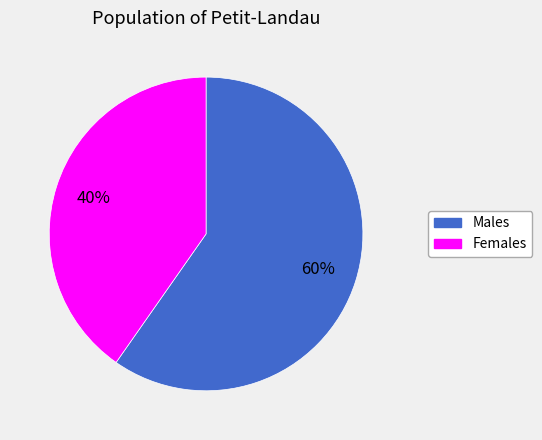

Is there a majority slice in this chart?

Yes